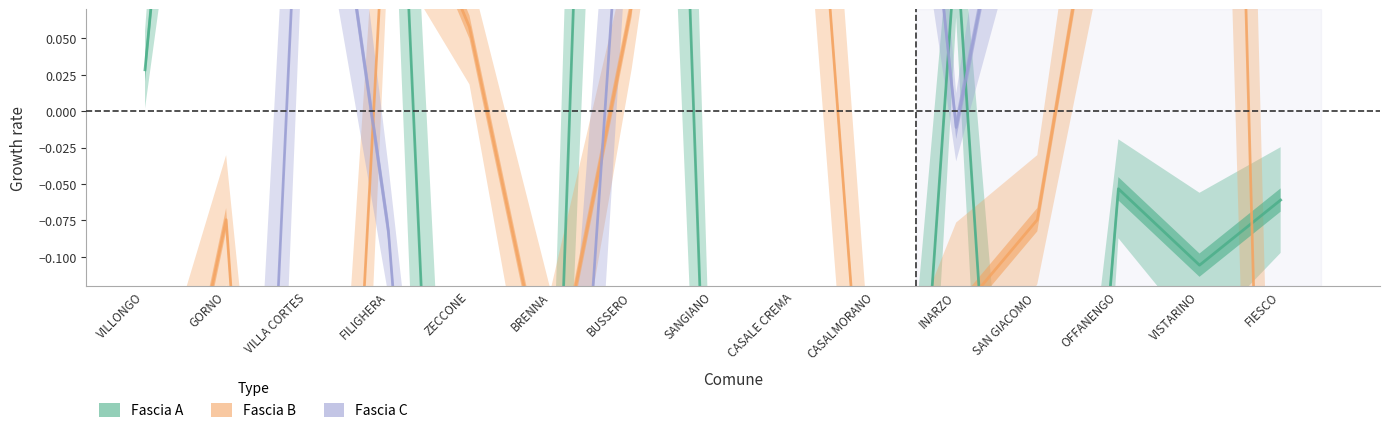

What is the label of the 2nd point from the left?

GORNO